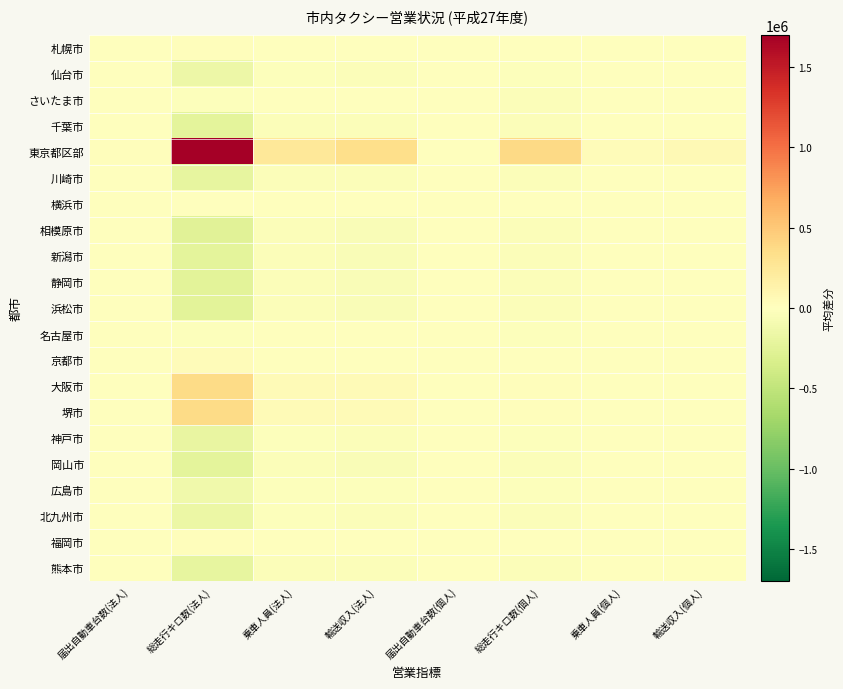

Between 乗車人員(個人) and 輸送収入(個人), which series saw the biggest shift?

東京都区部